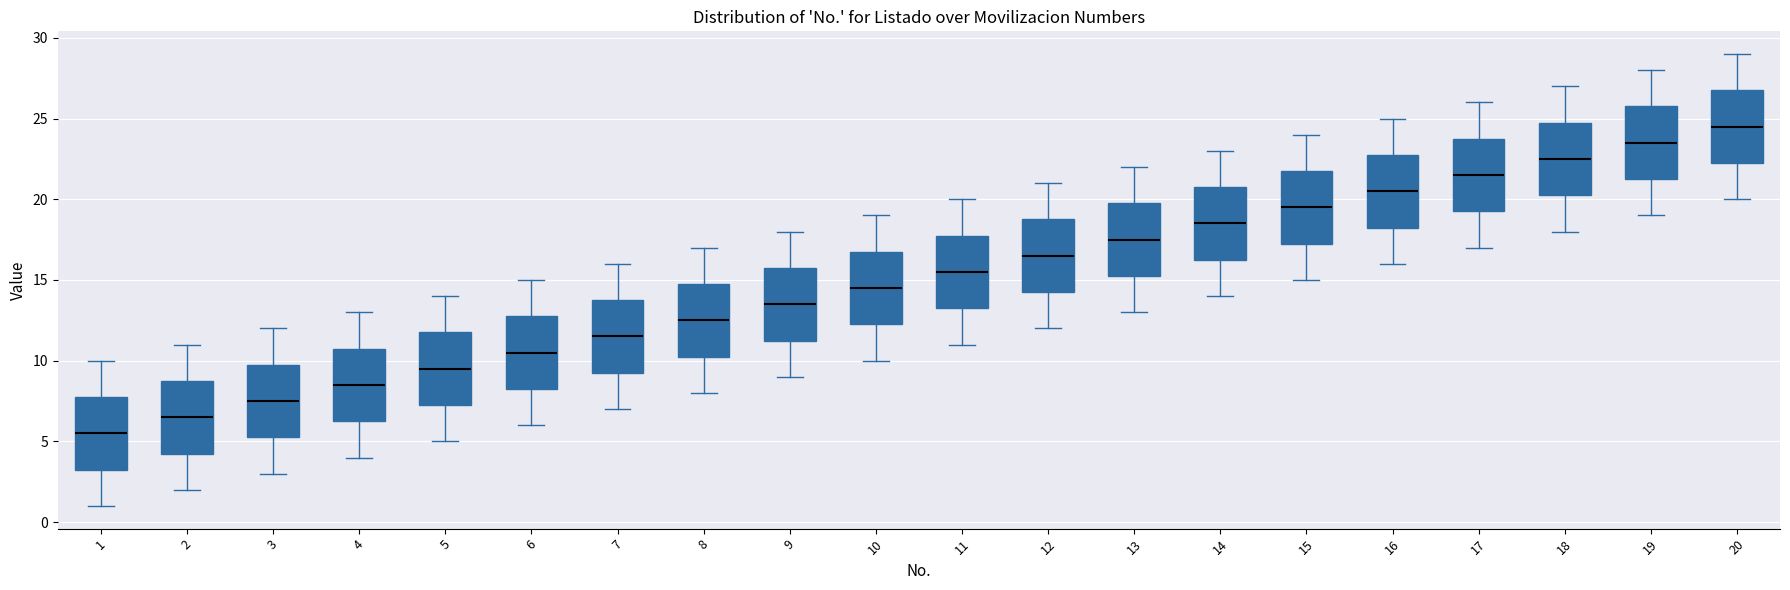

Where does the upper whisker of the box at x = 13 end on the y-axis? The values are not printed on the chart, so give them approximately, as read against the axis.

22.0